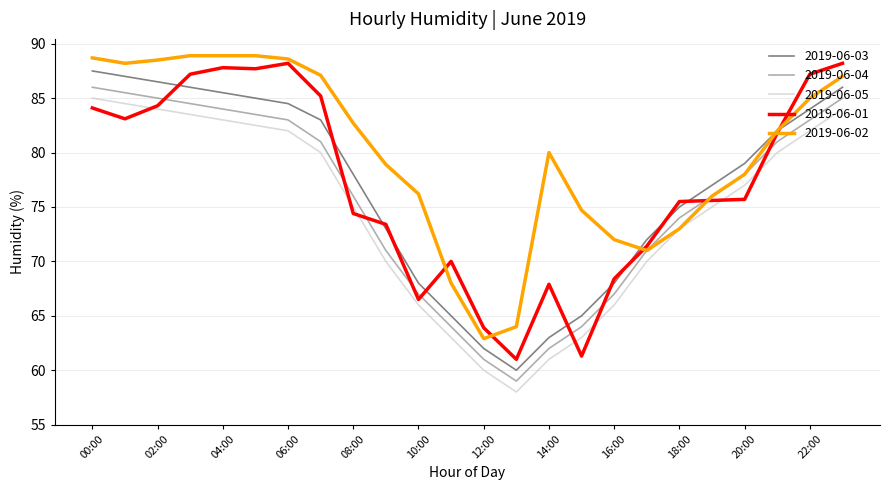

What is the smallest value displayed?

58.0